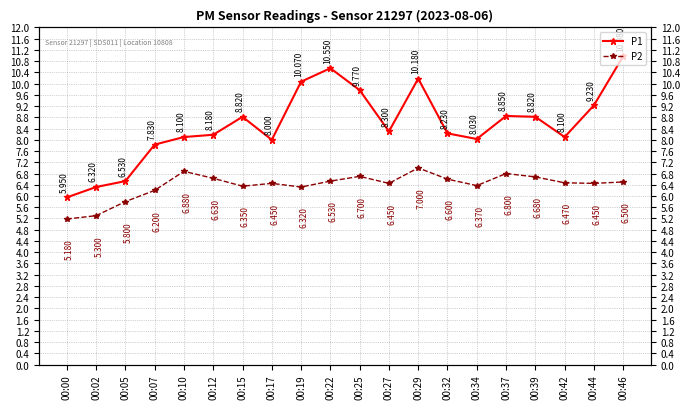

Is this an area chart (filled region under the line)?

No